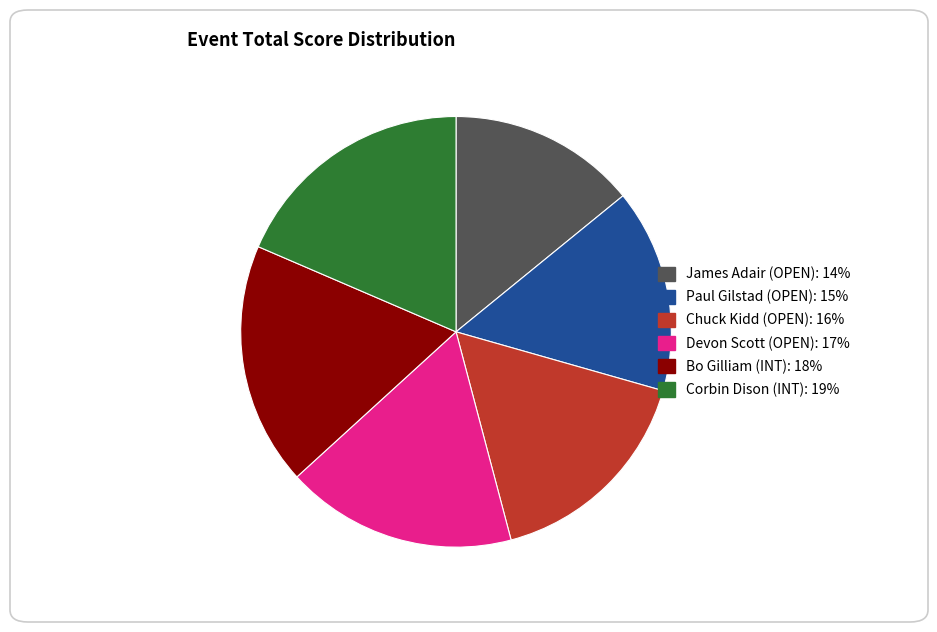

Is Devon Scott (OPEN) the majority of the pie?

No